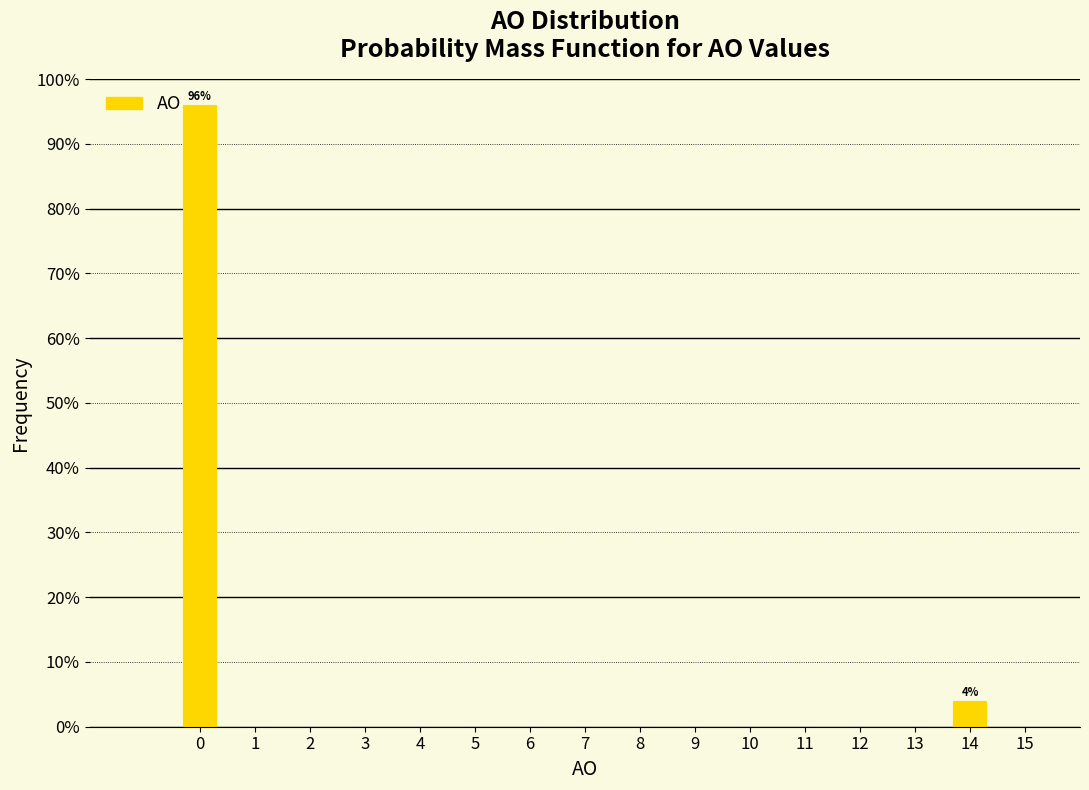

Reading left to right, extract all data points from this chart.

96	4